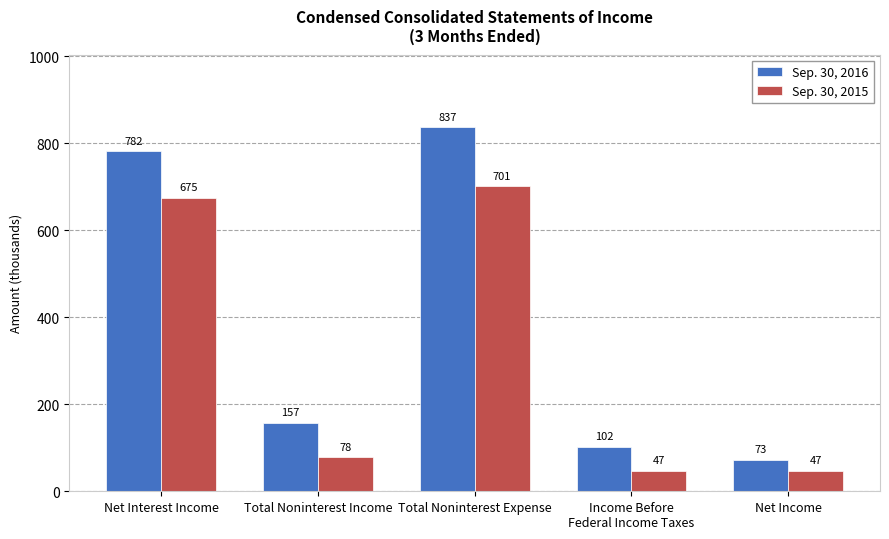

At which category is the sum across all series the highest?

Total Noninterest Expense